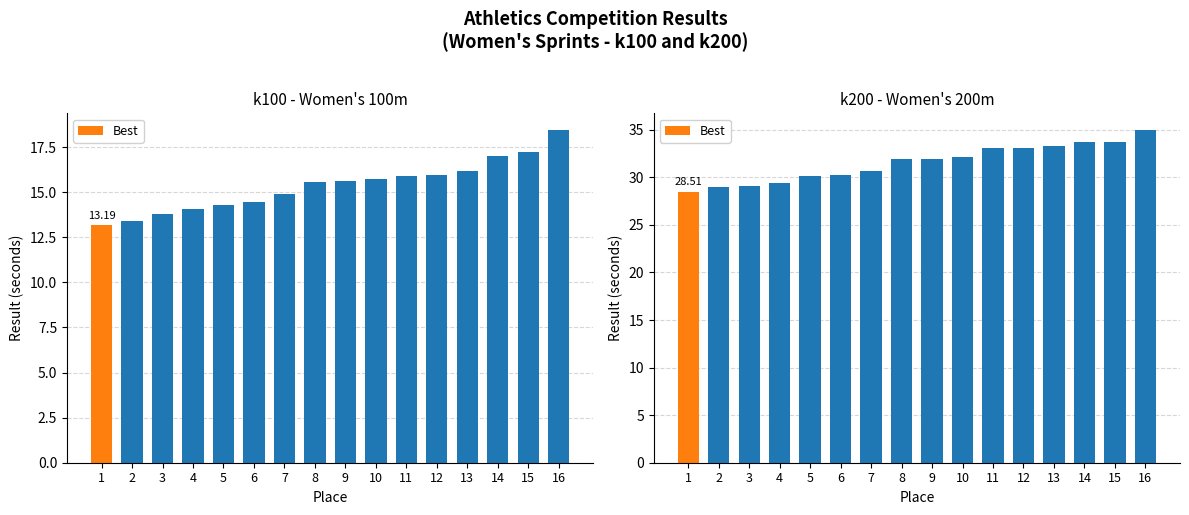

Is it true that k200 equals 38.9 at 2?

False